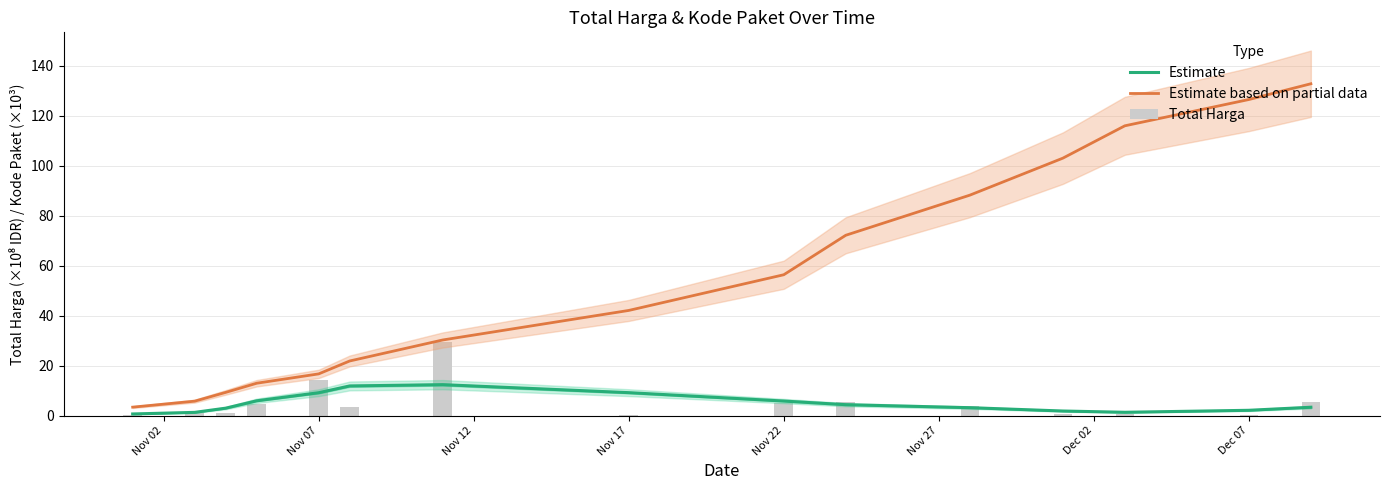

What is the lowest value of the Total Harga series?

0.1